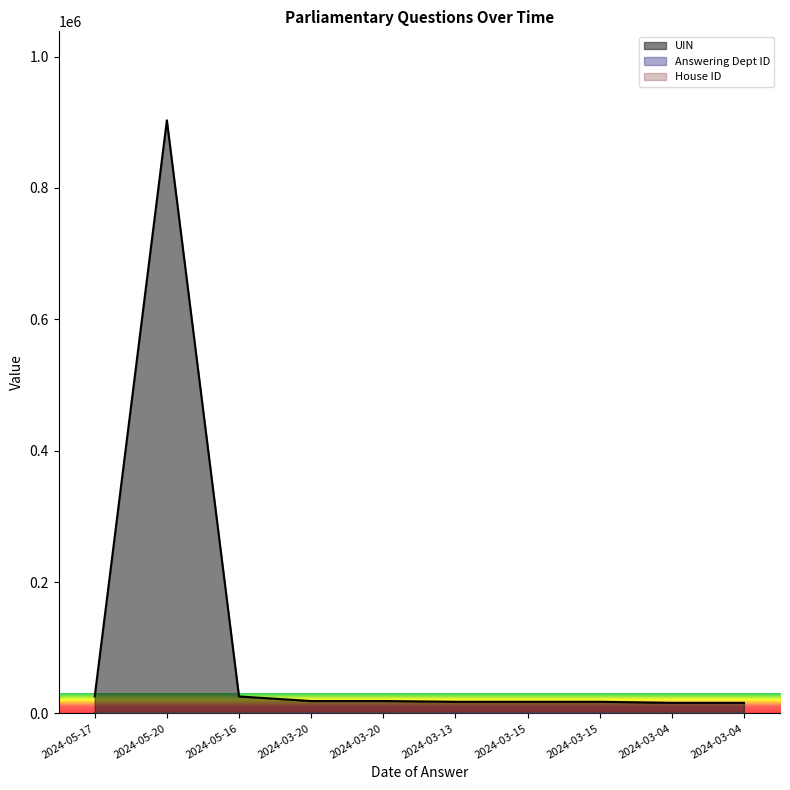

True or false: UIN has a value of 16153 at 2024-03-04.

True